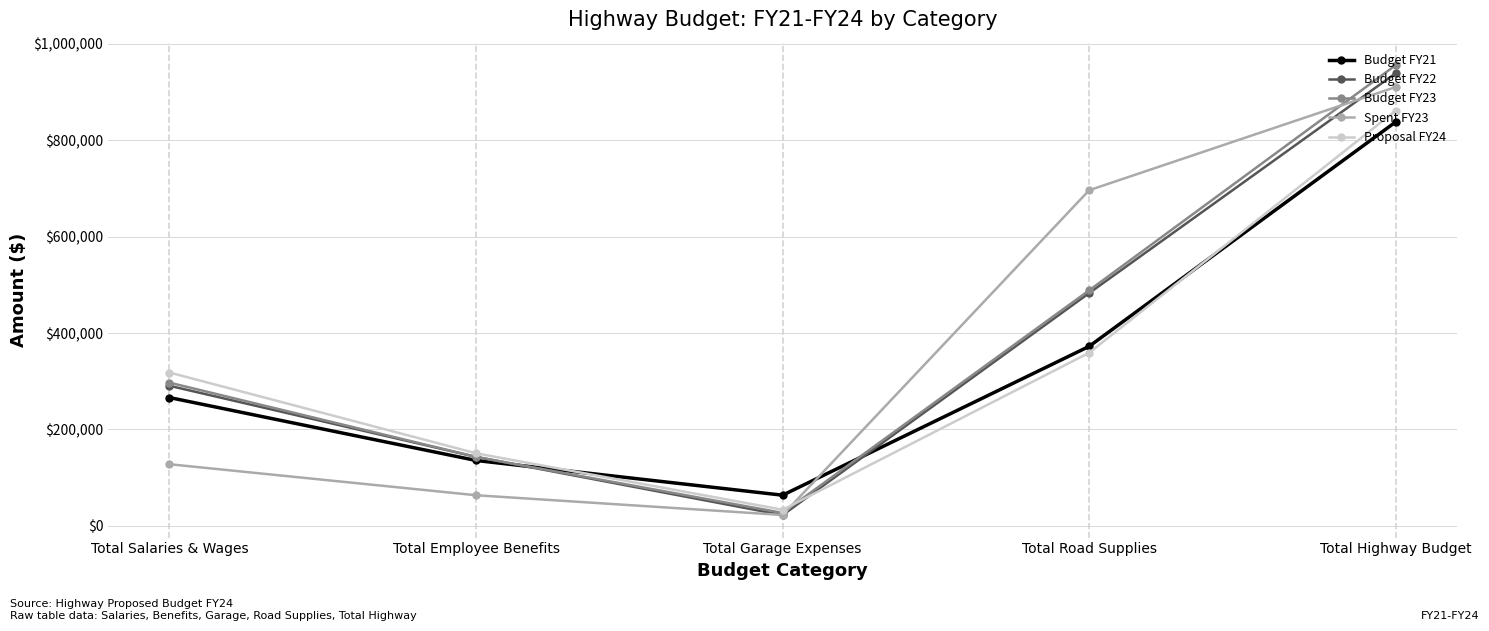

Where is Budget FY22 nearest to the value 480815?

Total Road Supplies